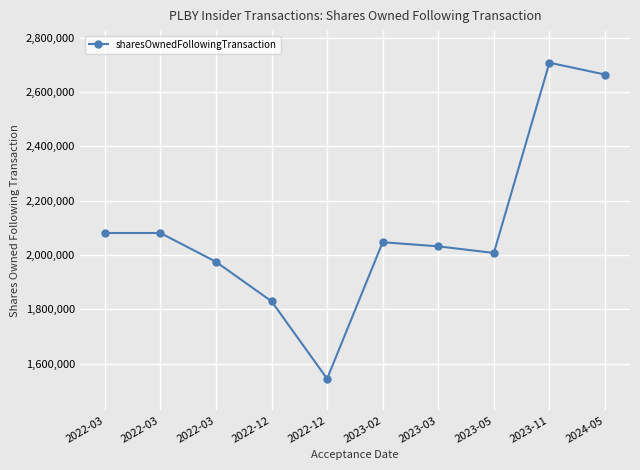

Is this an area chart (filled region under the line)?

No